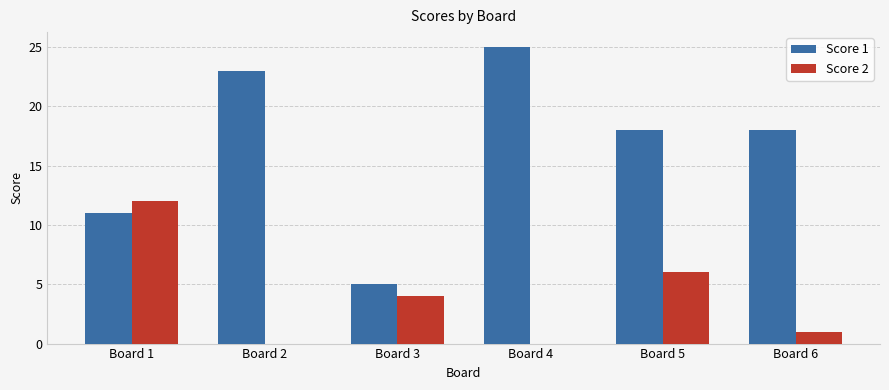

What is the maximum value for Score 1?

25